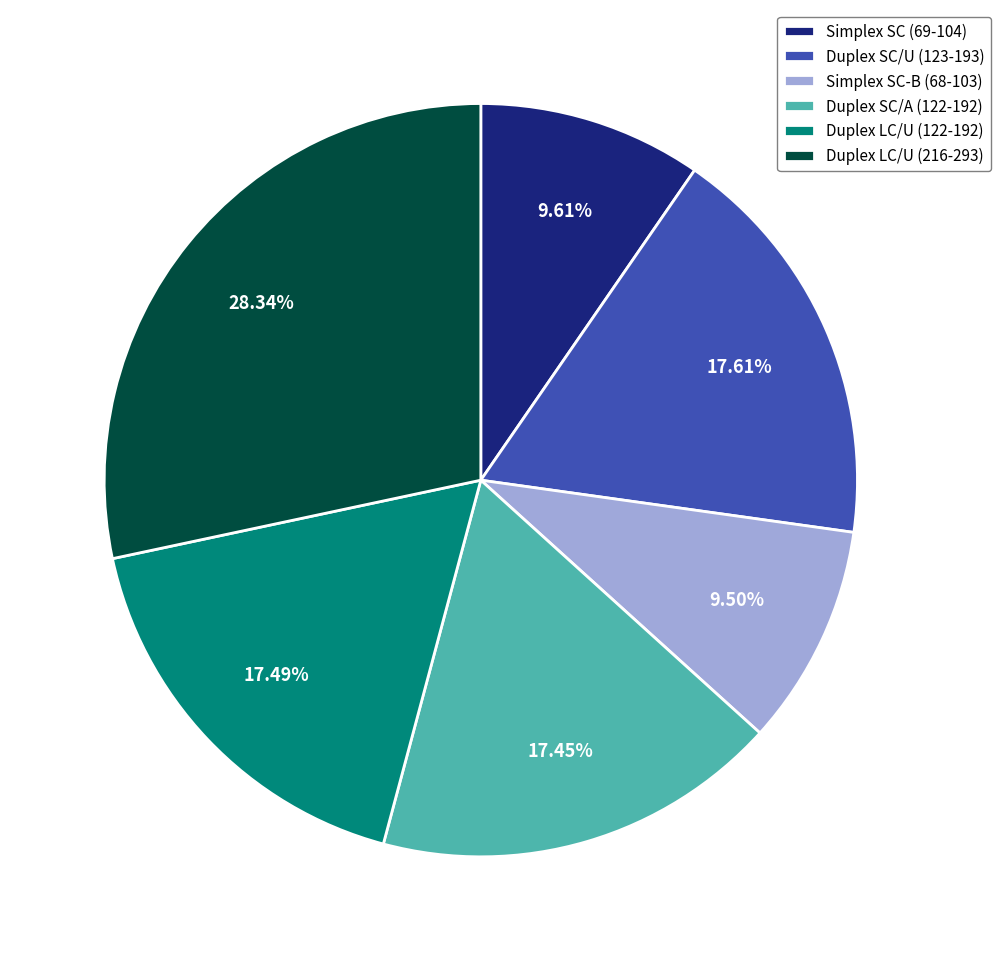

Combined, do Simplex SC-B (68-103) and Simplex SC (69-104) account for over 50%?

No